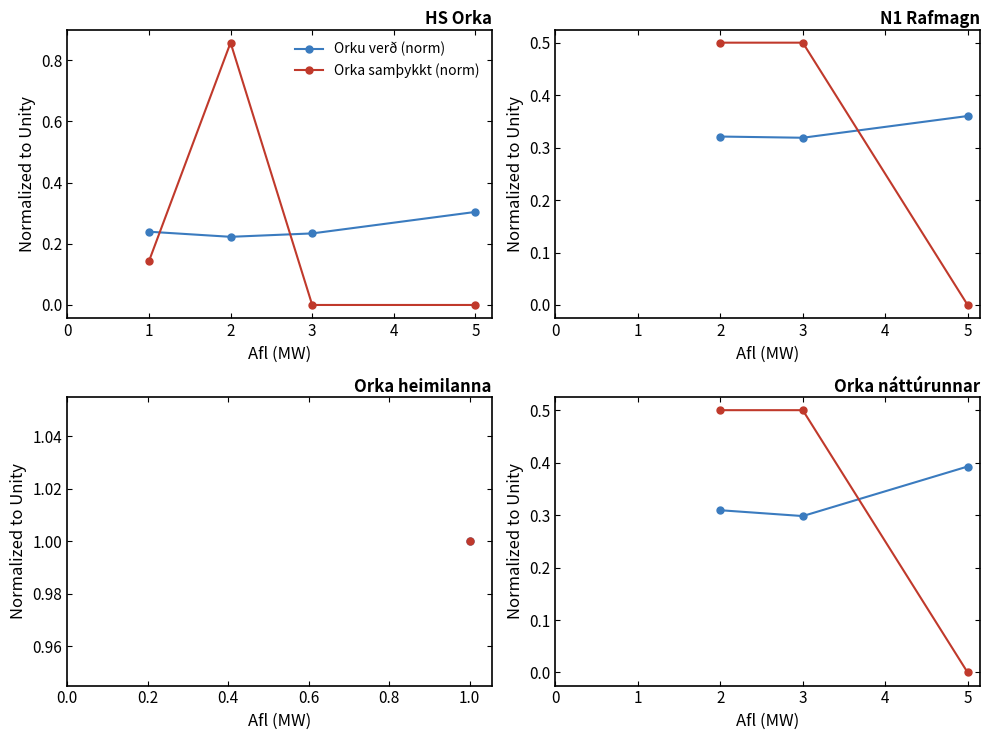

Is the value of Orku verð (norm) at 2 greater than the value of Orka samþykkt (norm) at 2?

No